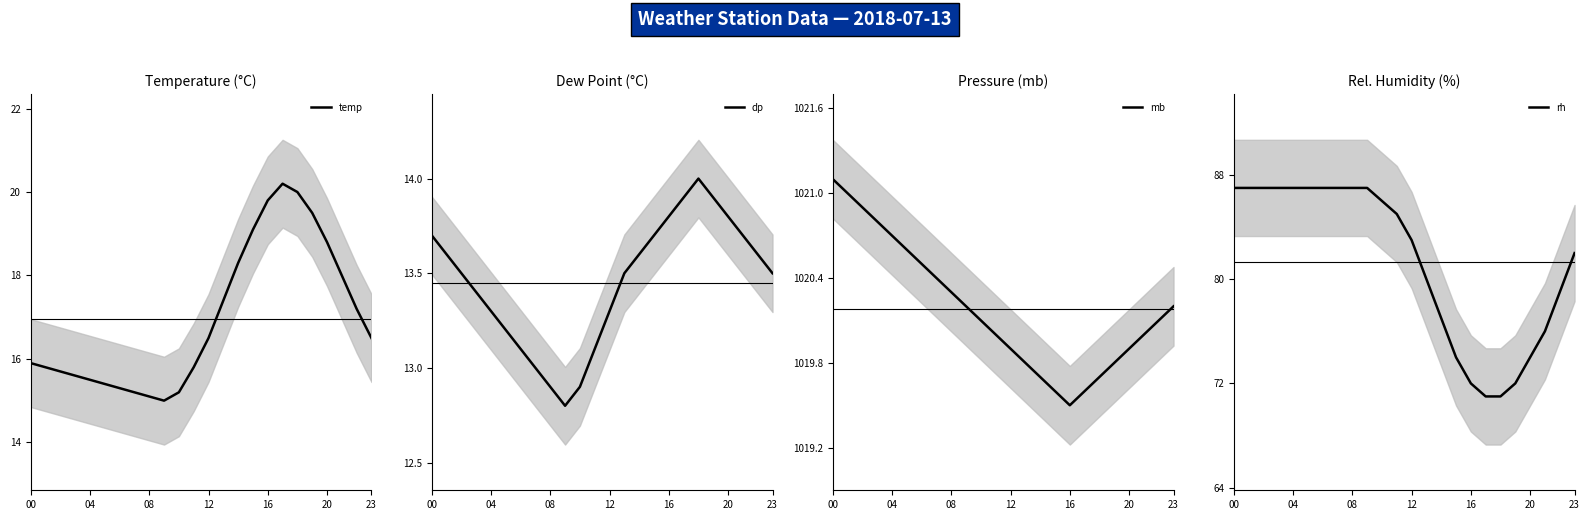

Is it true that temp equals 9.3 at 12?

False